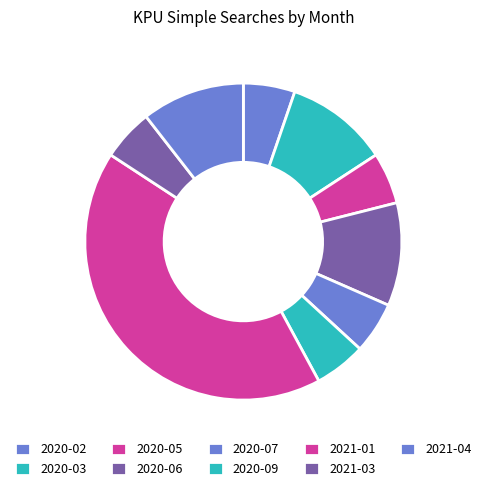

How many slices are in this pie chart?

9